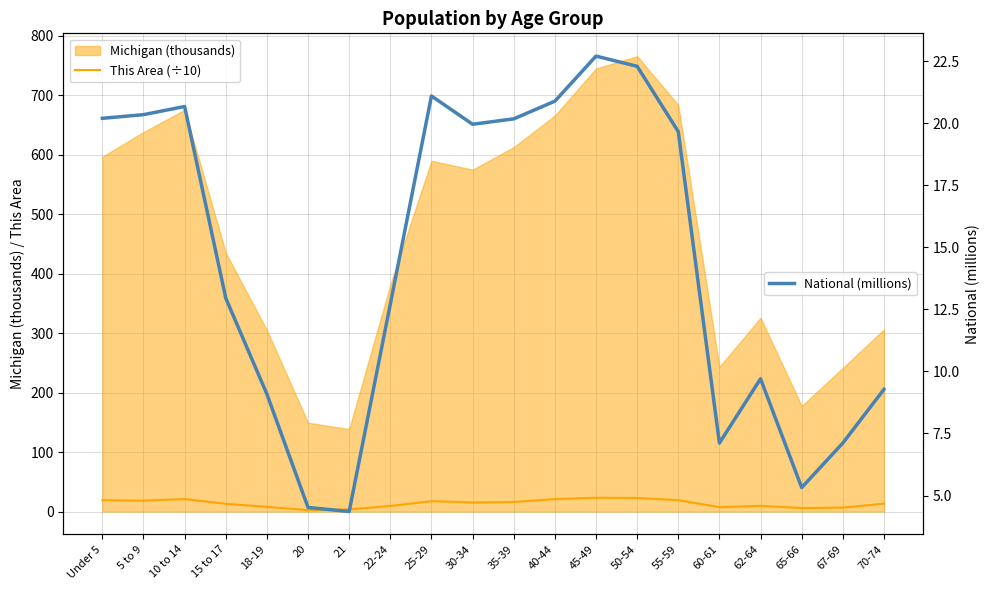

Does the chart display data point markers on the line(s)?

No